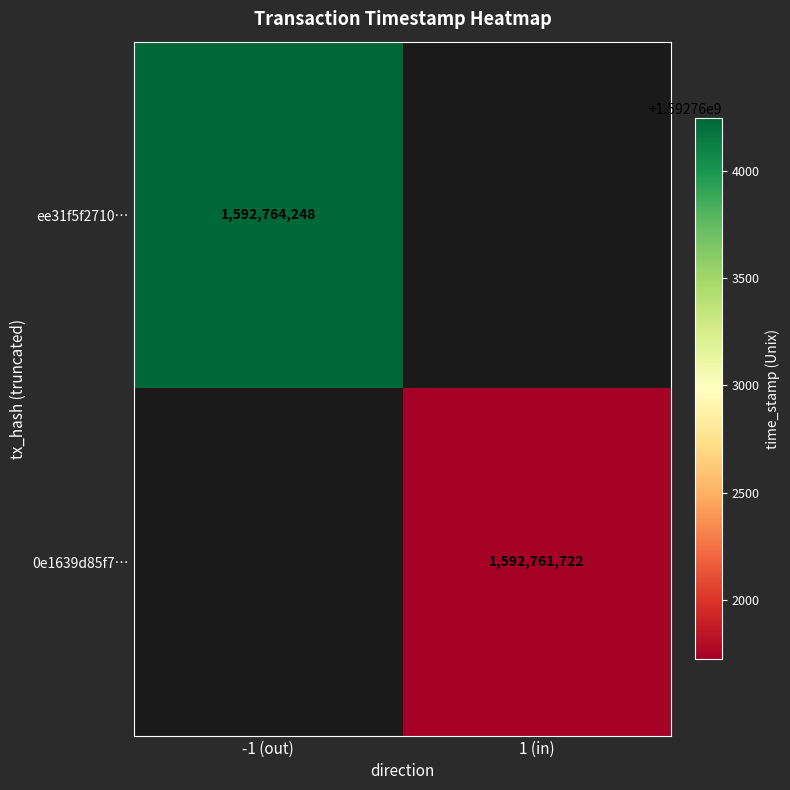

How many categories are shown in the chart?

2